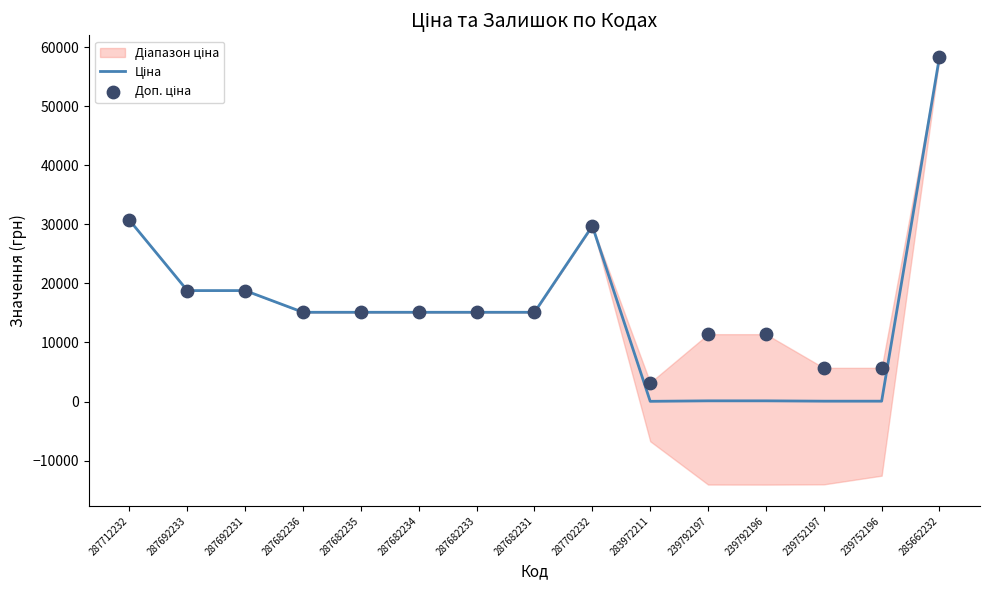

Which series reaches the maximum Y coordinate?

Ціна